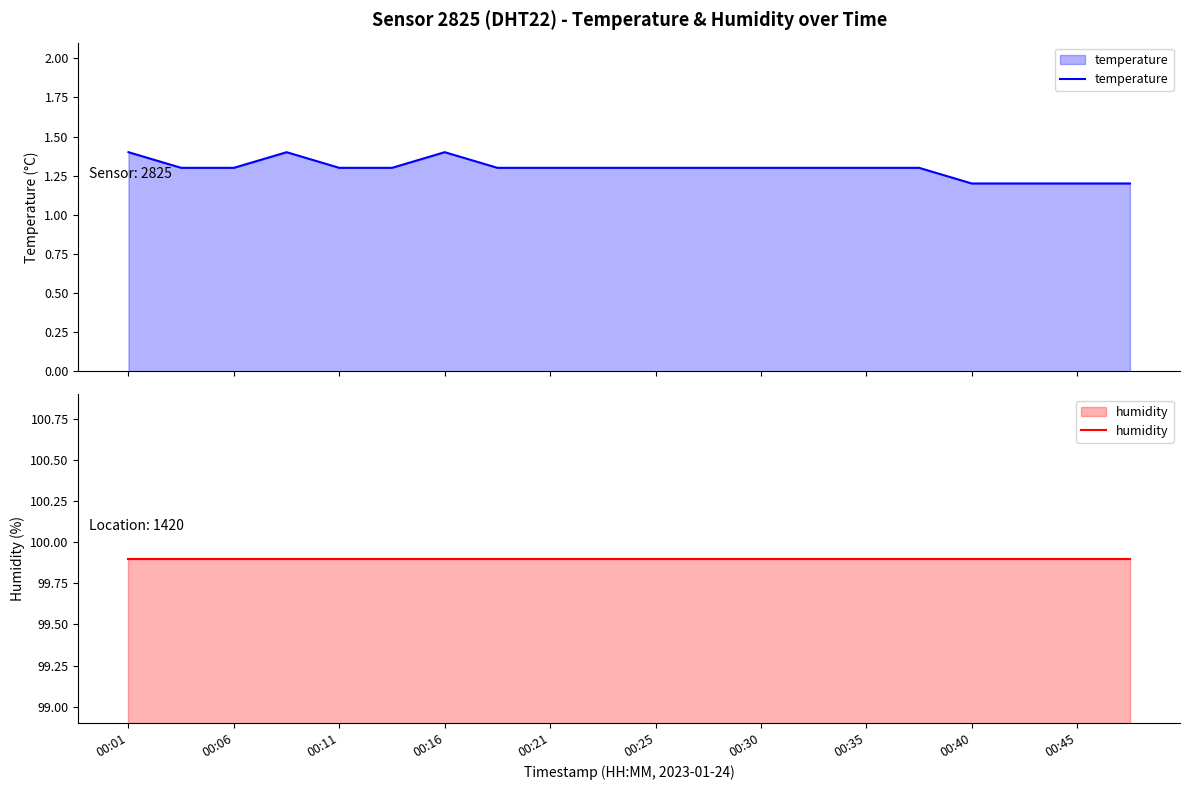

What is the maximum value for temperature?

1.4